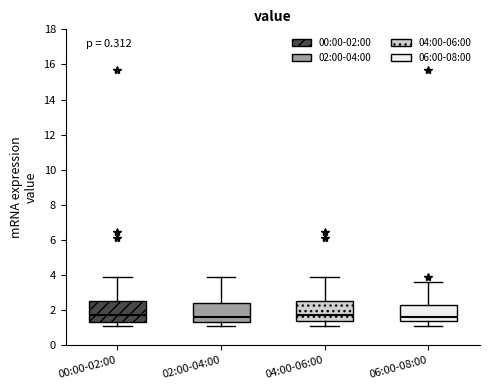

Reading left to right, read every box against the y-axis: the position of its median line, the range the box covers, and the ends of its whiskers. The values are not printed on the chart, so give them approximately, as read against the axis.

00:00-02:00: median 1.8, box 1.4 to 2.6, whiskers 1.2 to 4.0
02:00-04:00: median 1.6, box 1.4 to 2.4, whiskers 1.2 to 4.0
04:00-06:00: median 1.8, box 1.4 to 2.6, whiskers 1.2 to 4.0
06:00-08:00: median 1.6, box 1.4 to 2.4, whiskers 1.2 to 3.6